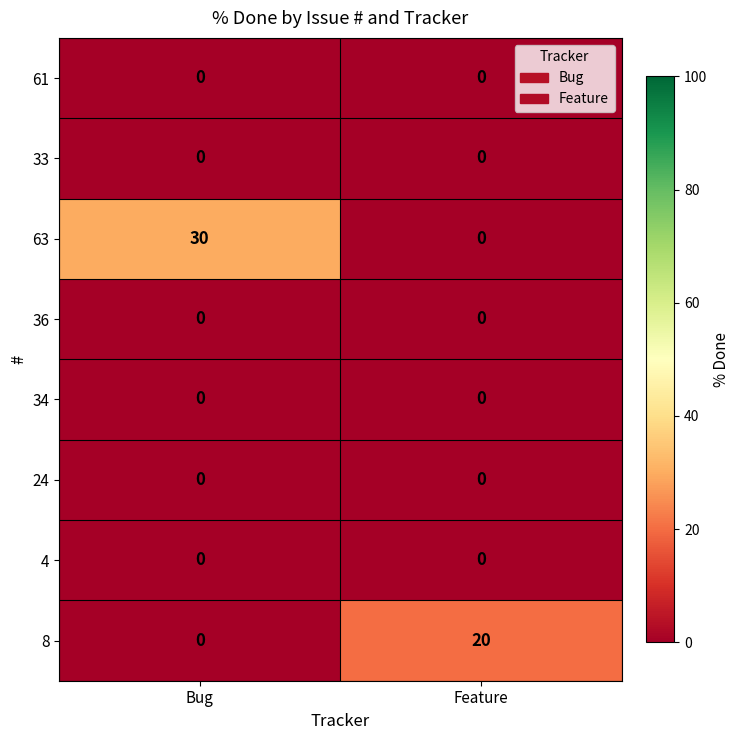

The value of 36 at Bug is 0. True or false?

True